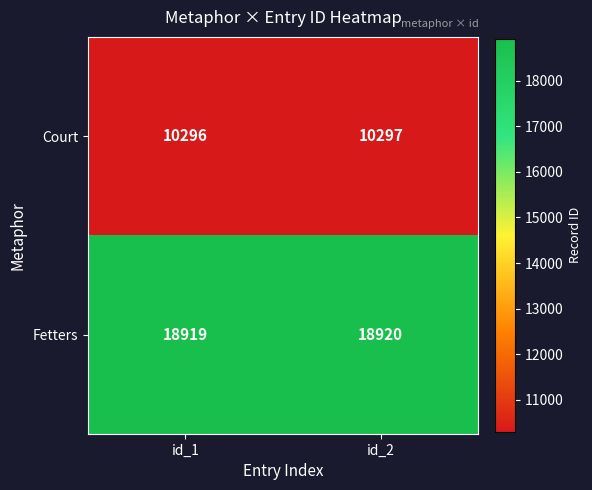

What is the total value across all series at id_1?

29215